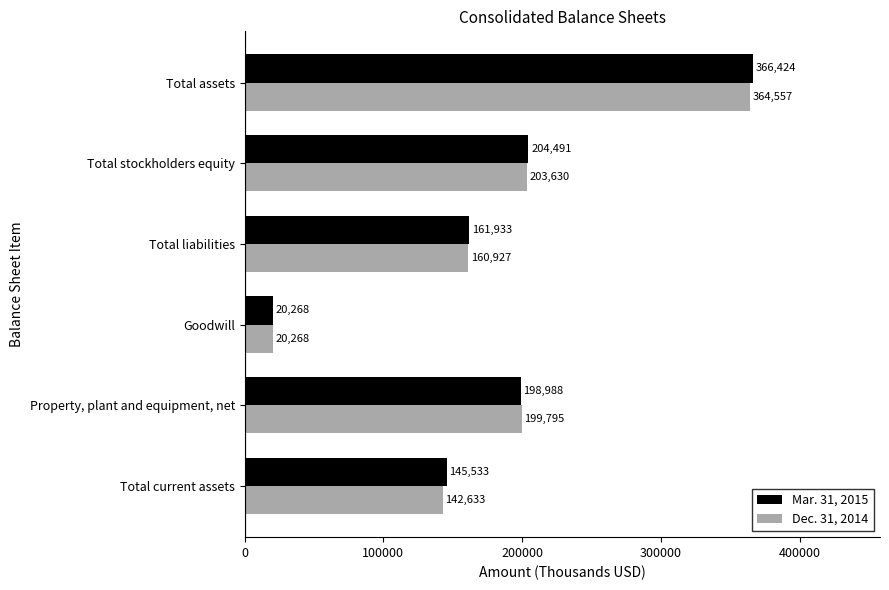

List the series in order of their overall mean, highest first.

Mar. 31, 2015, Dec. 31, 2014